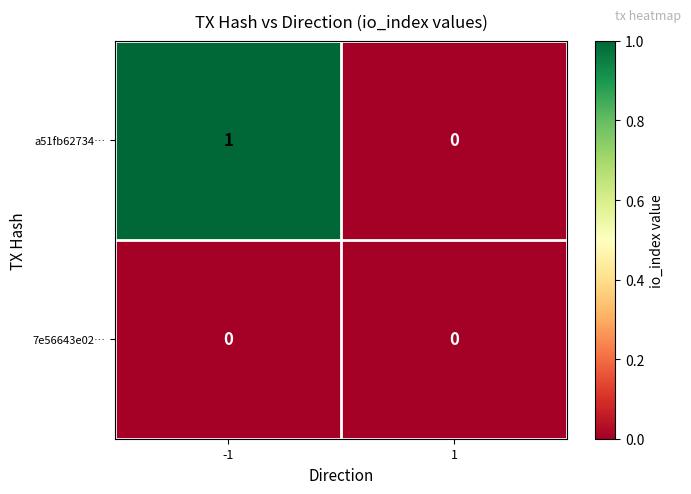

Which series has the largest range (max minus min)?

a51fb62734…